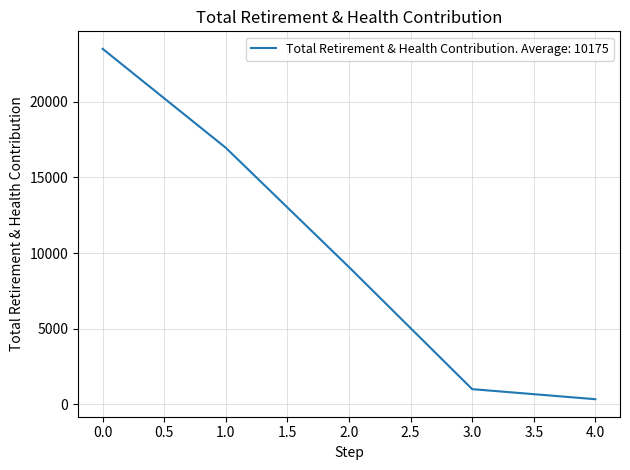

Reading left to right, what are all the values shown in this chart?

23496	16956	9072	1008	344